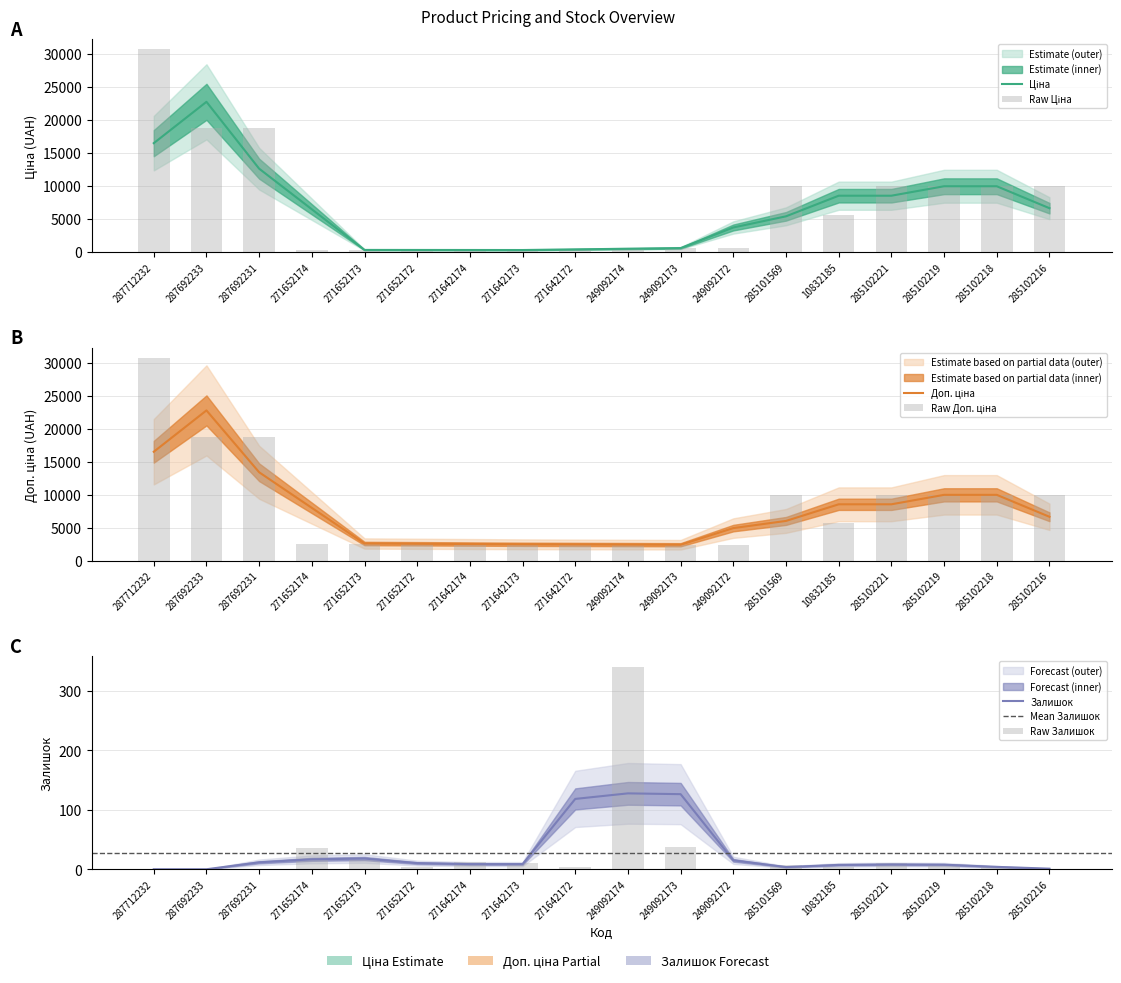

At 287692233, list the series in order from smallest to largest.

Залишок, Ціна, Доп. ціна